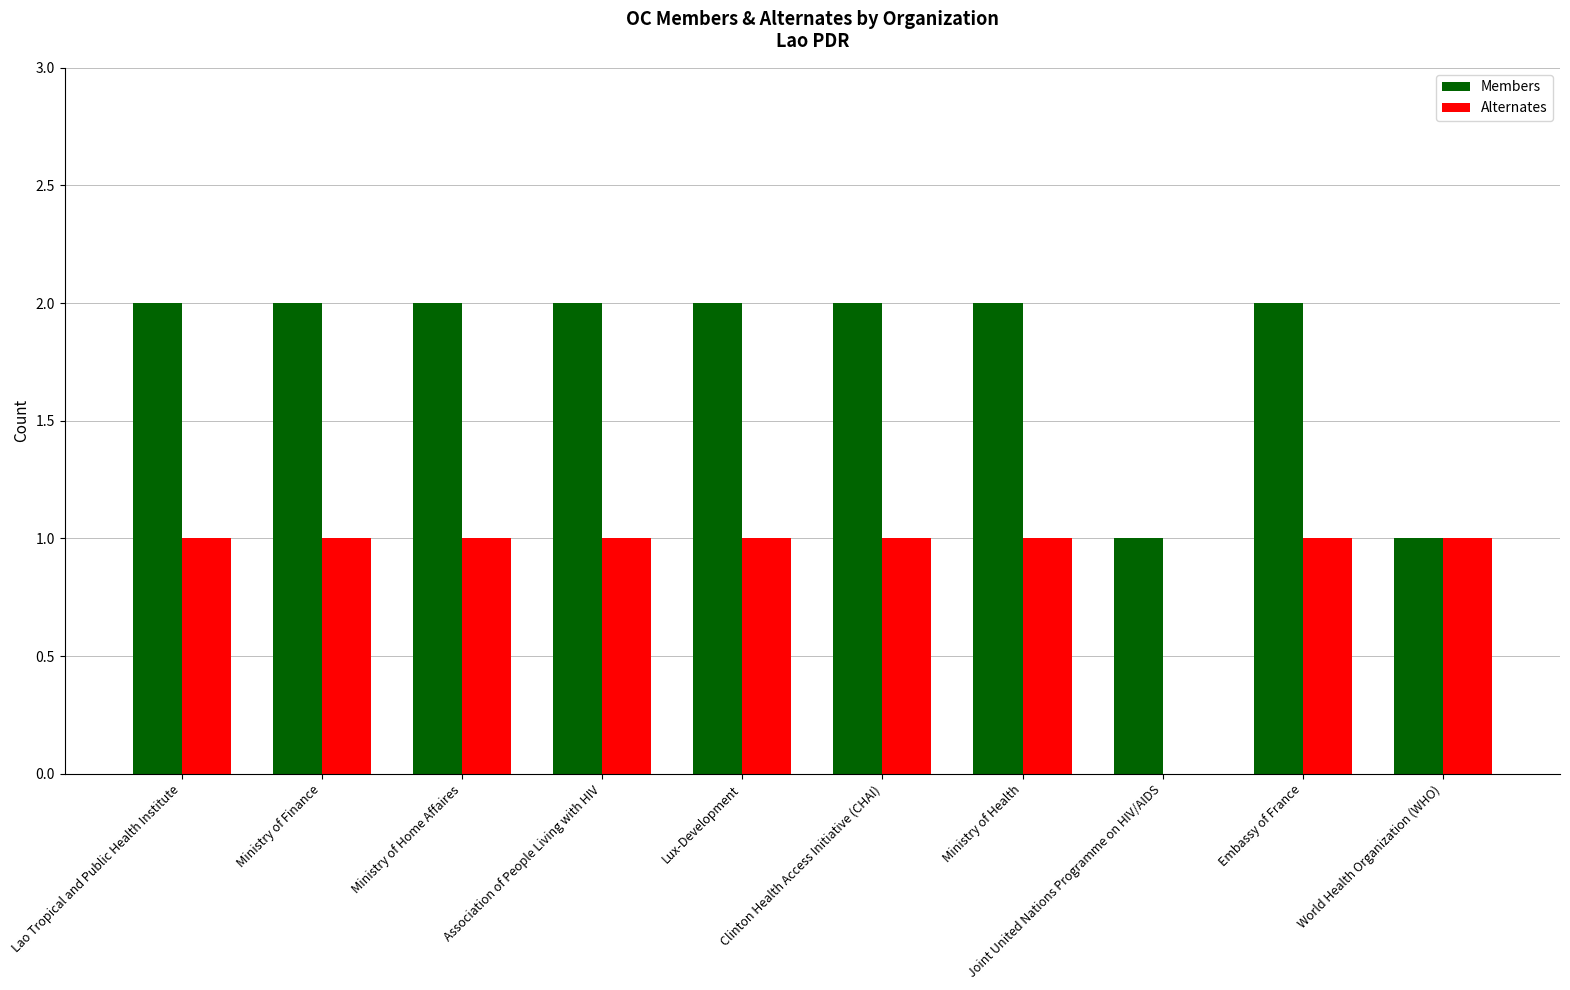

Is the value of Alternates at Lux-Development greater than the value of Members at Ministry of Health?

No